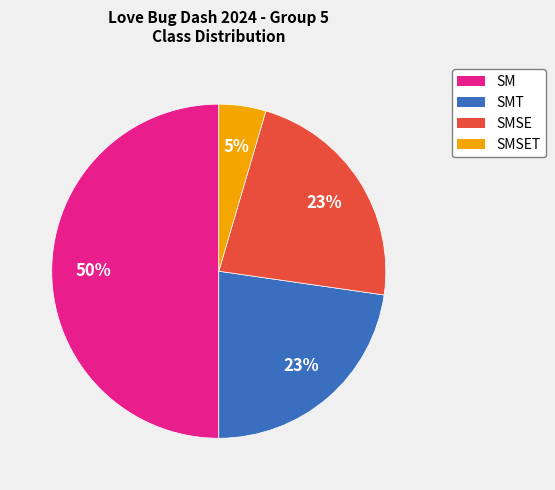

To the nearest percent, what is the difference between the largest and smallest slice percentages?

45%